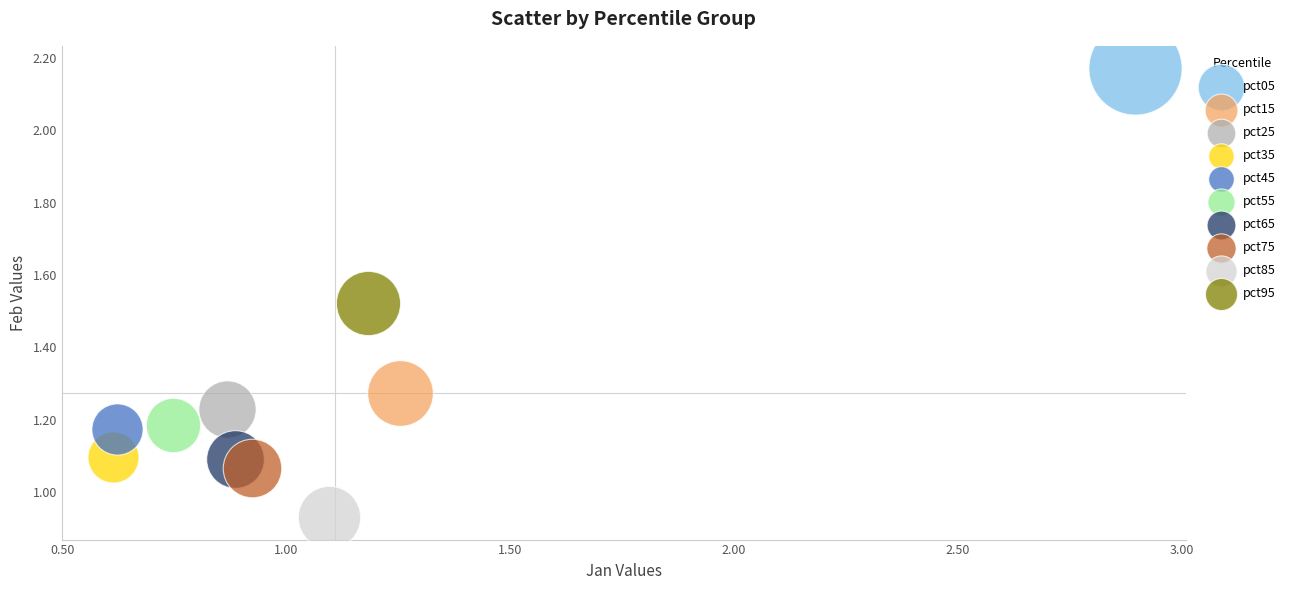

What are all the series names shown in the legend?

pct05, pct15, pct25, pct35, pct45, pct55, pct65, pct75, pct85, pct95